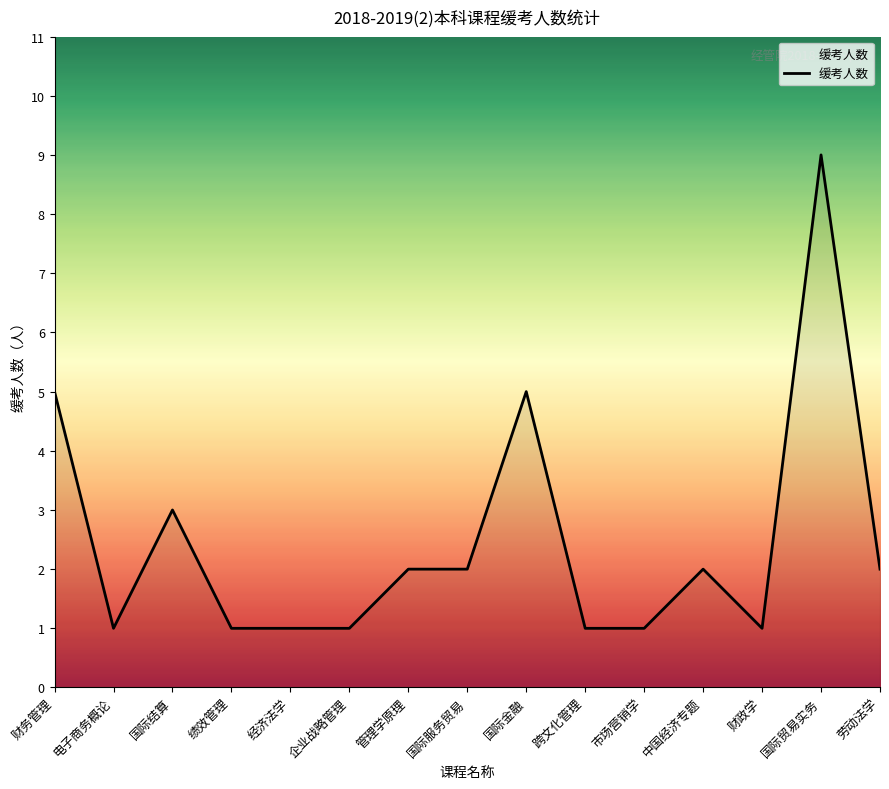

True or false: the data shows 13 at 国际贸易实务.

False